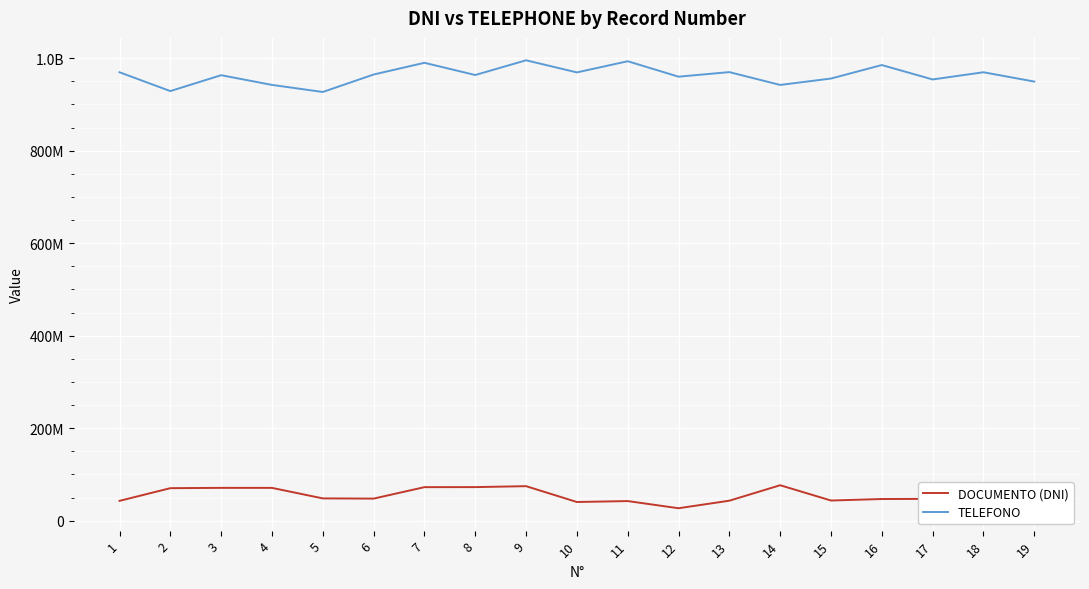

The DOCUMENTO (DNI) series shows 43187732 at 13. True or false?

True